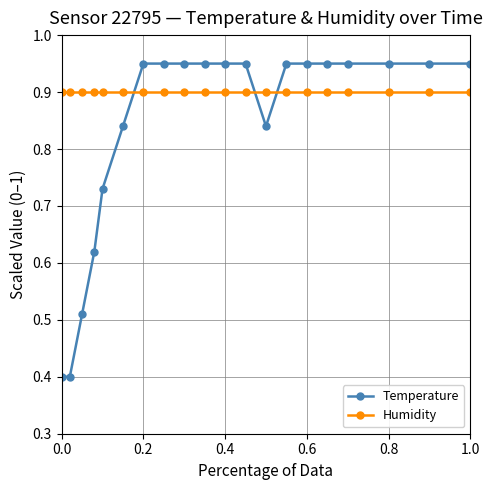

At how many categories does at least one series exceed 0?

20